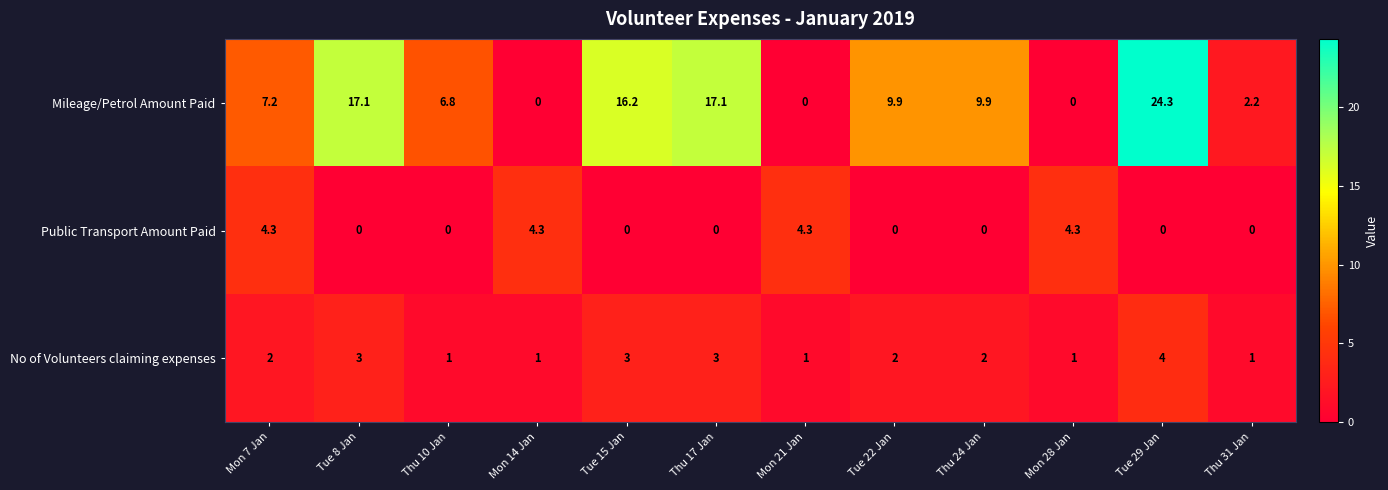

Is it true that Public Transport Amount Paid equals 4.3 at Mon 28 Jan?

True